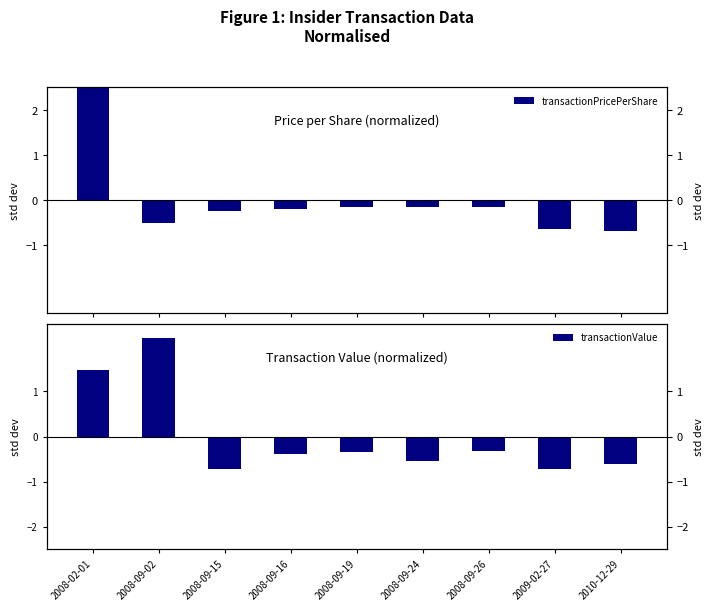

Reading right to left, list all the values displayed in this chart.

transactionPricePerShare: 2010-12-29=-0.7	2009-02-27=-0.6	2008-09-26=-0.2	2008-09-24=-0.2	2008-09-19=-0.2	2008-09-16=-0.2	2008-09-15=-0.3	2008-09-02=-0.5	2008-02-01=2.8
transactionValue: 2010-12-29=-0.6	2009-02-27=-0.7	2008-09-26=-0.3	2008-09-24=-0.5	2008-09-19=-0.3	2008-09-16=-0.4	2008-09-15=-0.7	2008-09-02=2.2	2008-02-01=1.5